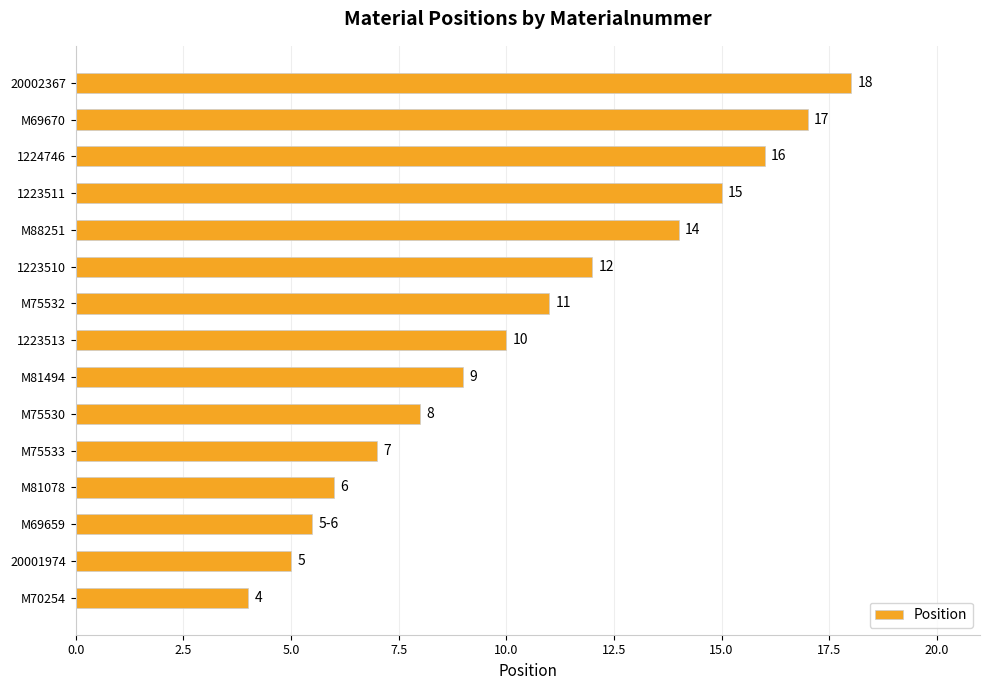

Between 1223511 and 1223513, which is larger?

1223511